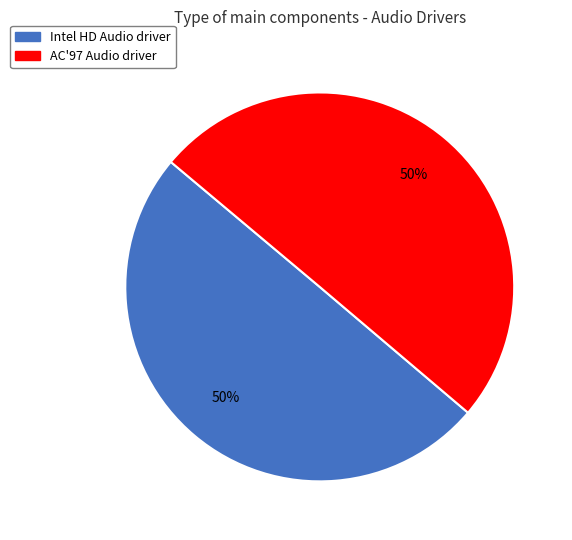

How many segments does this pie chart have?

2